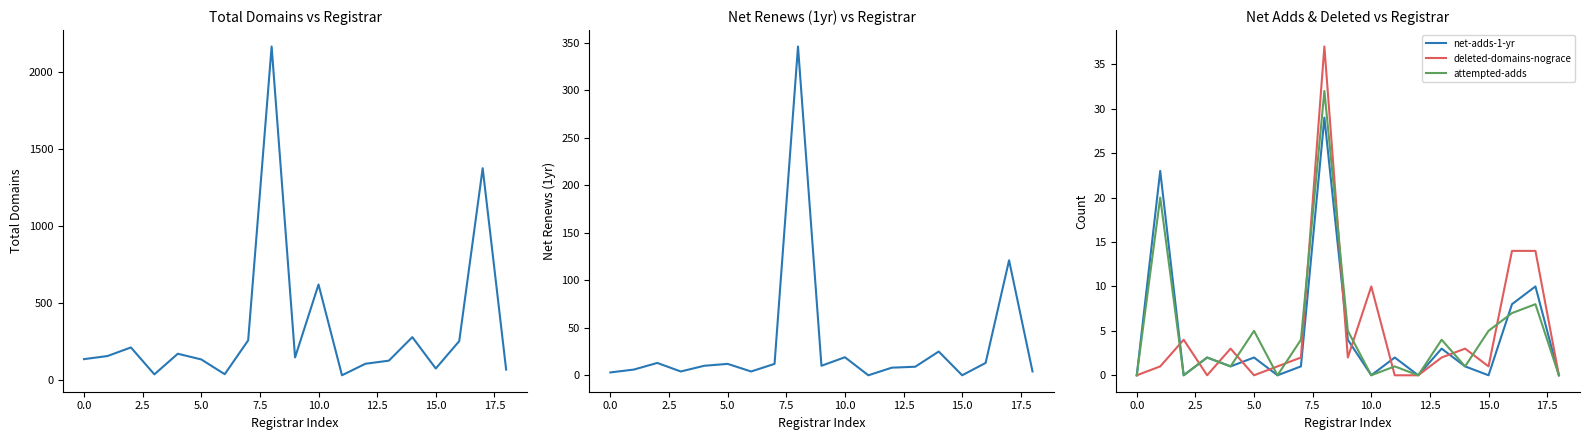

At which label is net-adds-1-yr closest to 14?

17